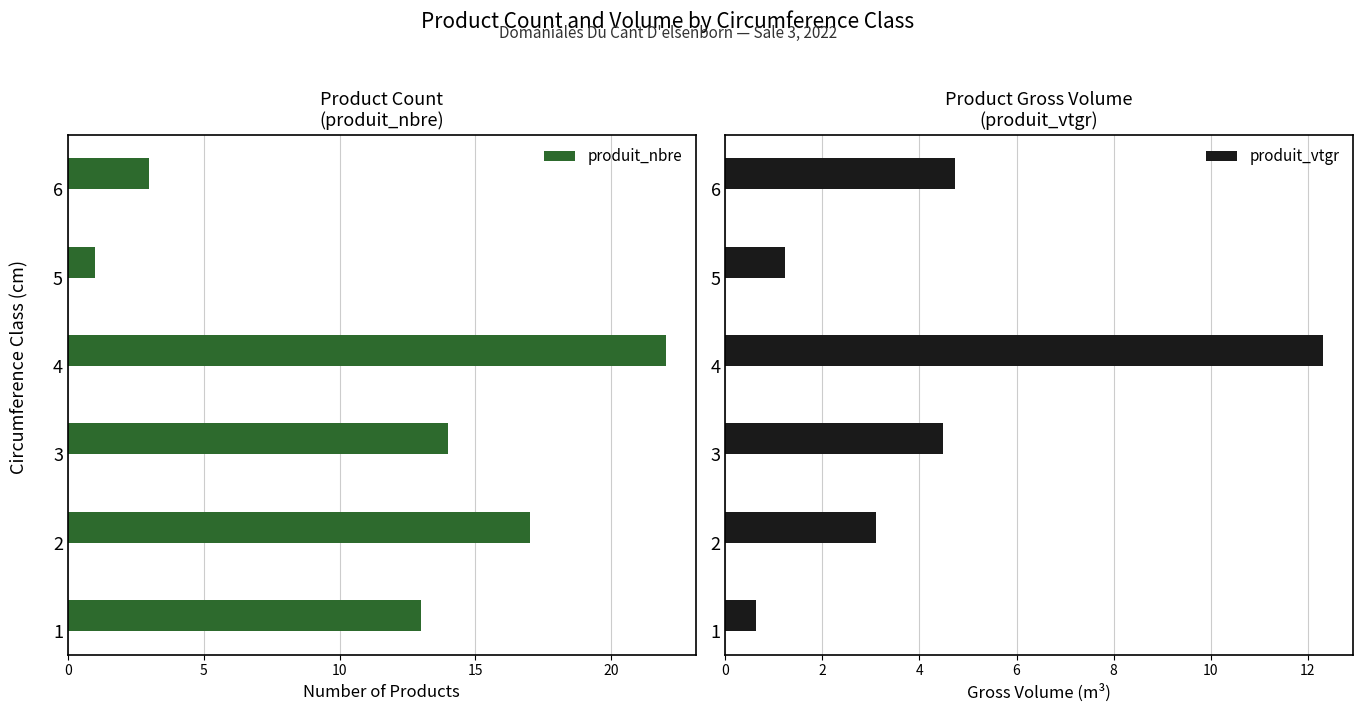

Which category has the lowest value in the produit_nbre series?

5